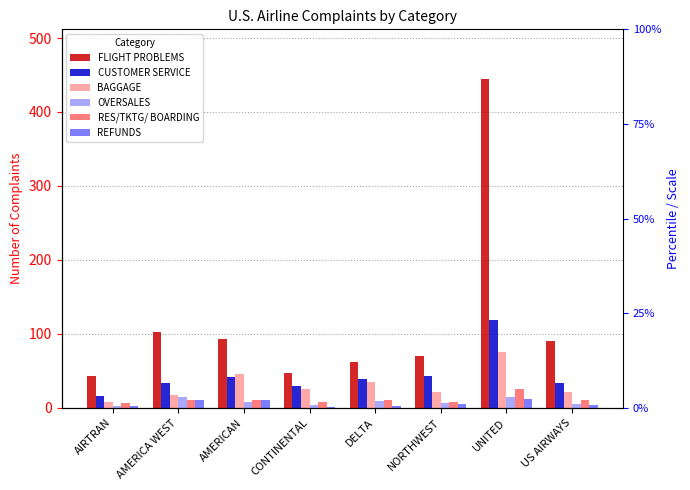

The value of CUSTOMER SERVICE at AIRTRAN is 27. True or false?

False